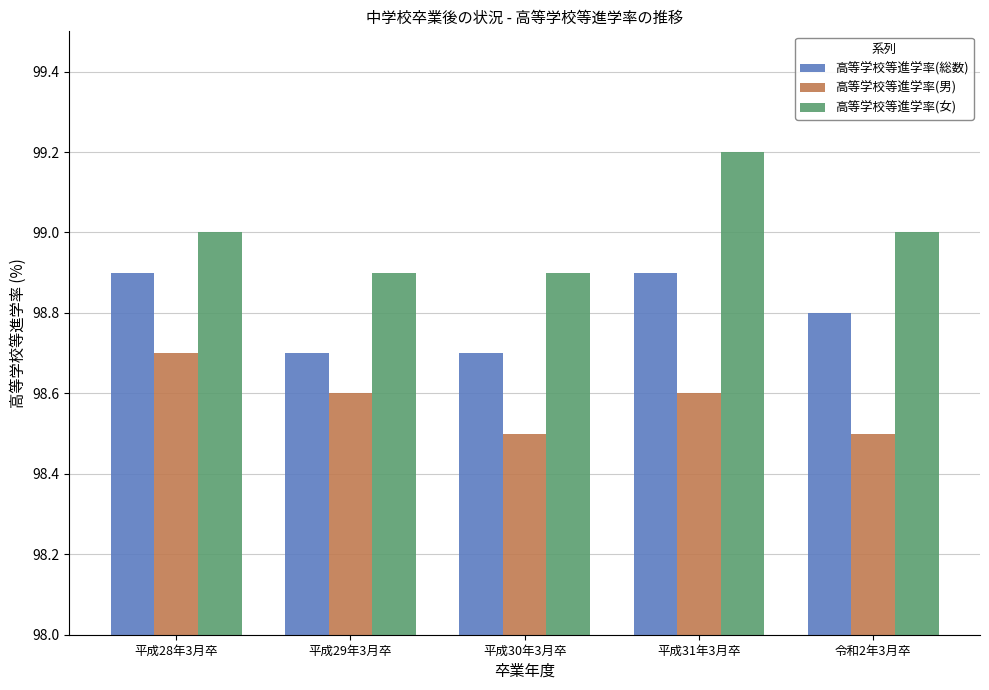

What is the difference between the maximum and minimum values in the 高等学校等進学率(総数) series?

0.2